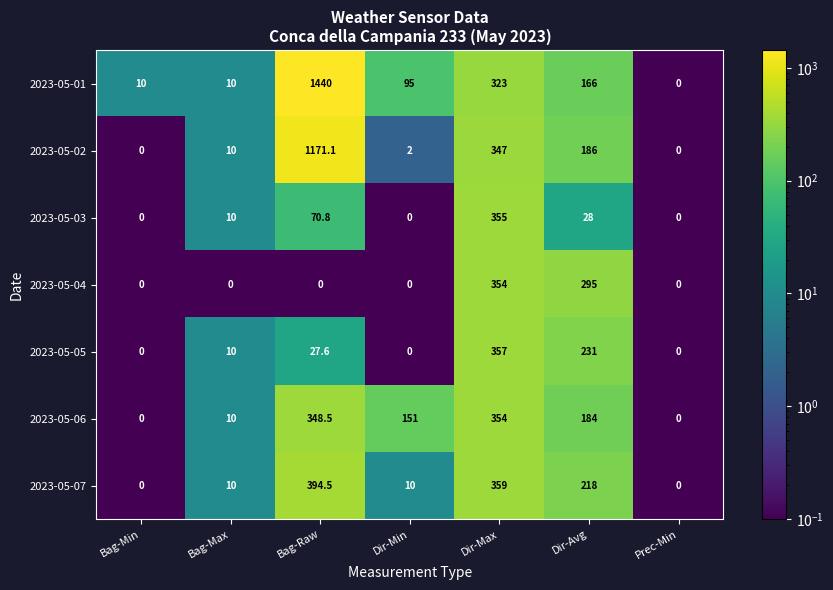

At which category does the chart reach its peak across all series?

Bag-Raw